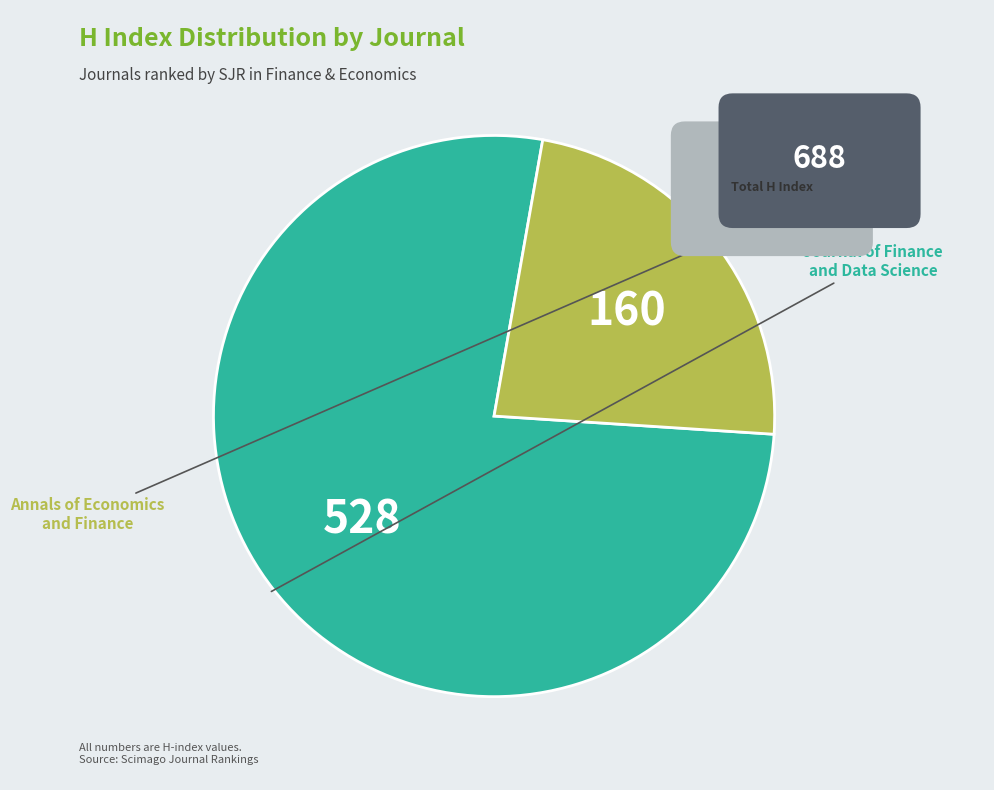

To the nearest percent, what is the difference between the largest and smallest slice percentages?

53%